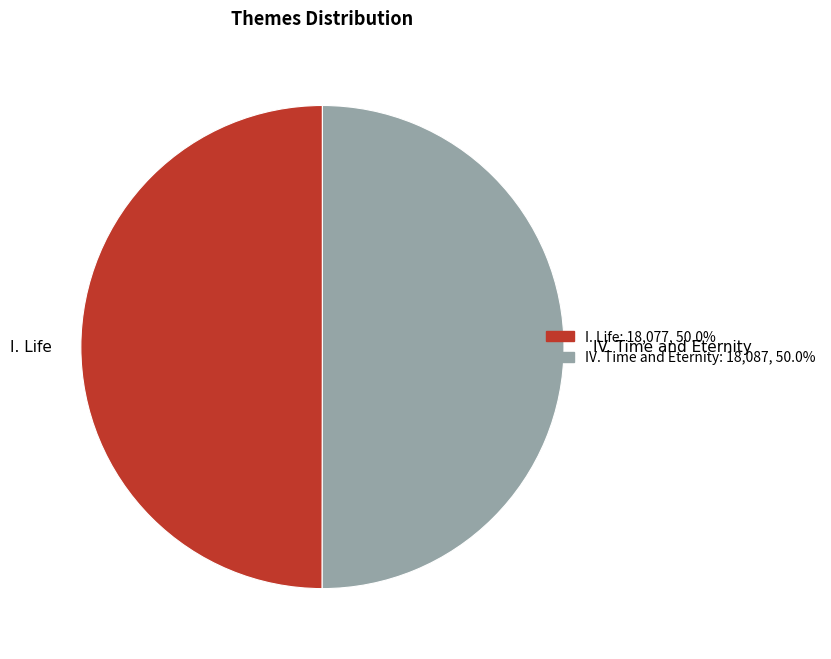

True or false: IV. Time and Eternity accounts for 50% of the total.

True